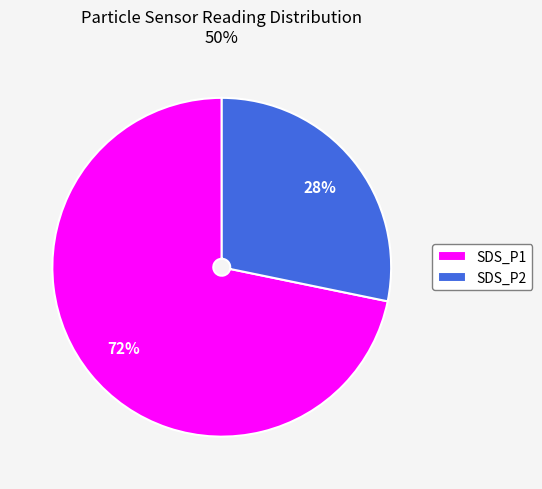

Between SDS_P2 and SDS_P1, which is larger?

SDS_P1